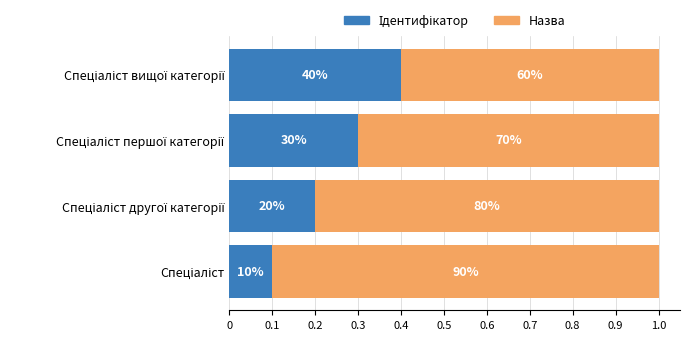

Reading left to right, extract all data points from this chart.

Ідентифікатор: 0.1	0.2	0.3	0.4
Назва: 0.9	0.8	0.7	0.6